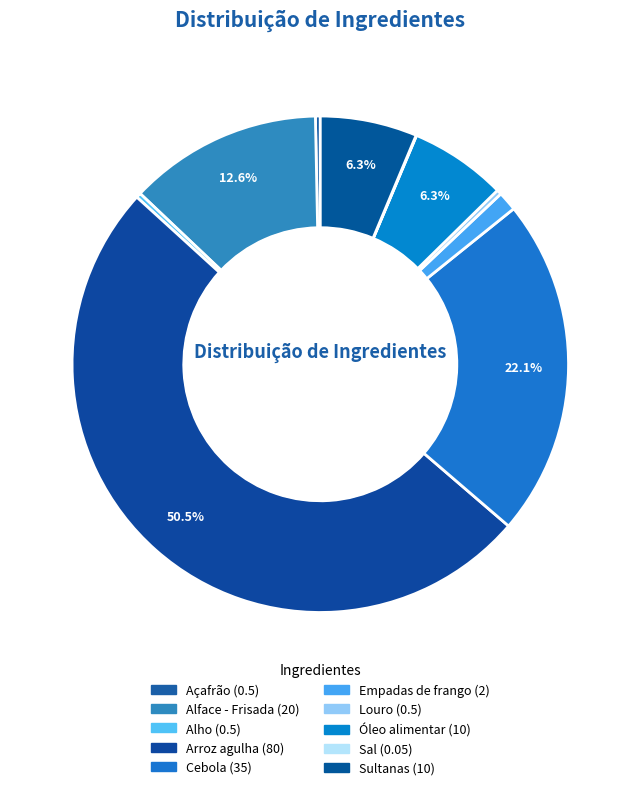

How many slices are in this pie chart?

10